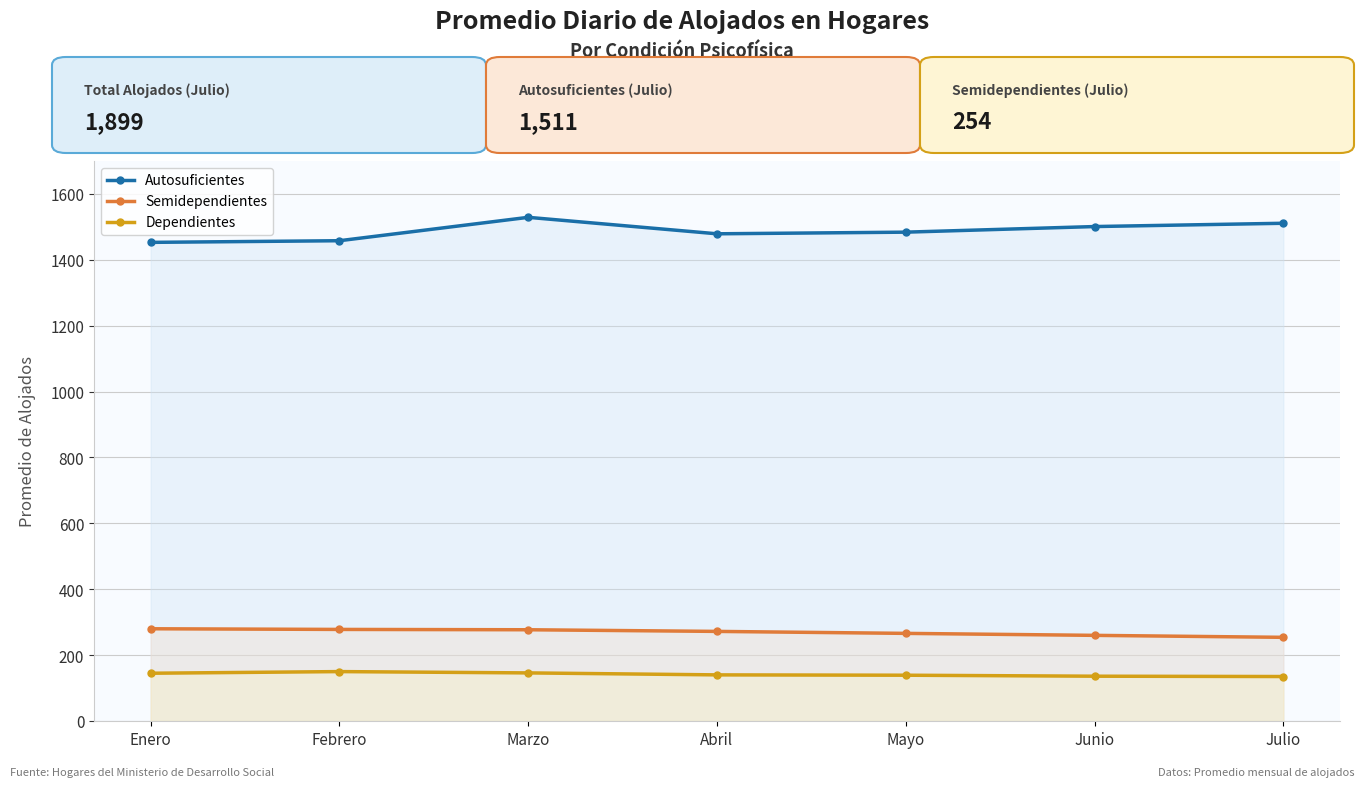

What is the sum of the Dependientes values at Febrero and Enero?

295